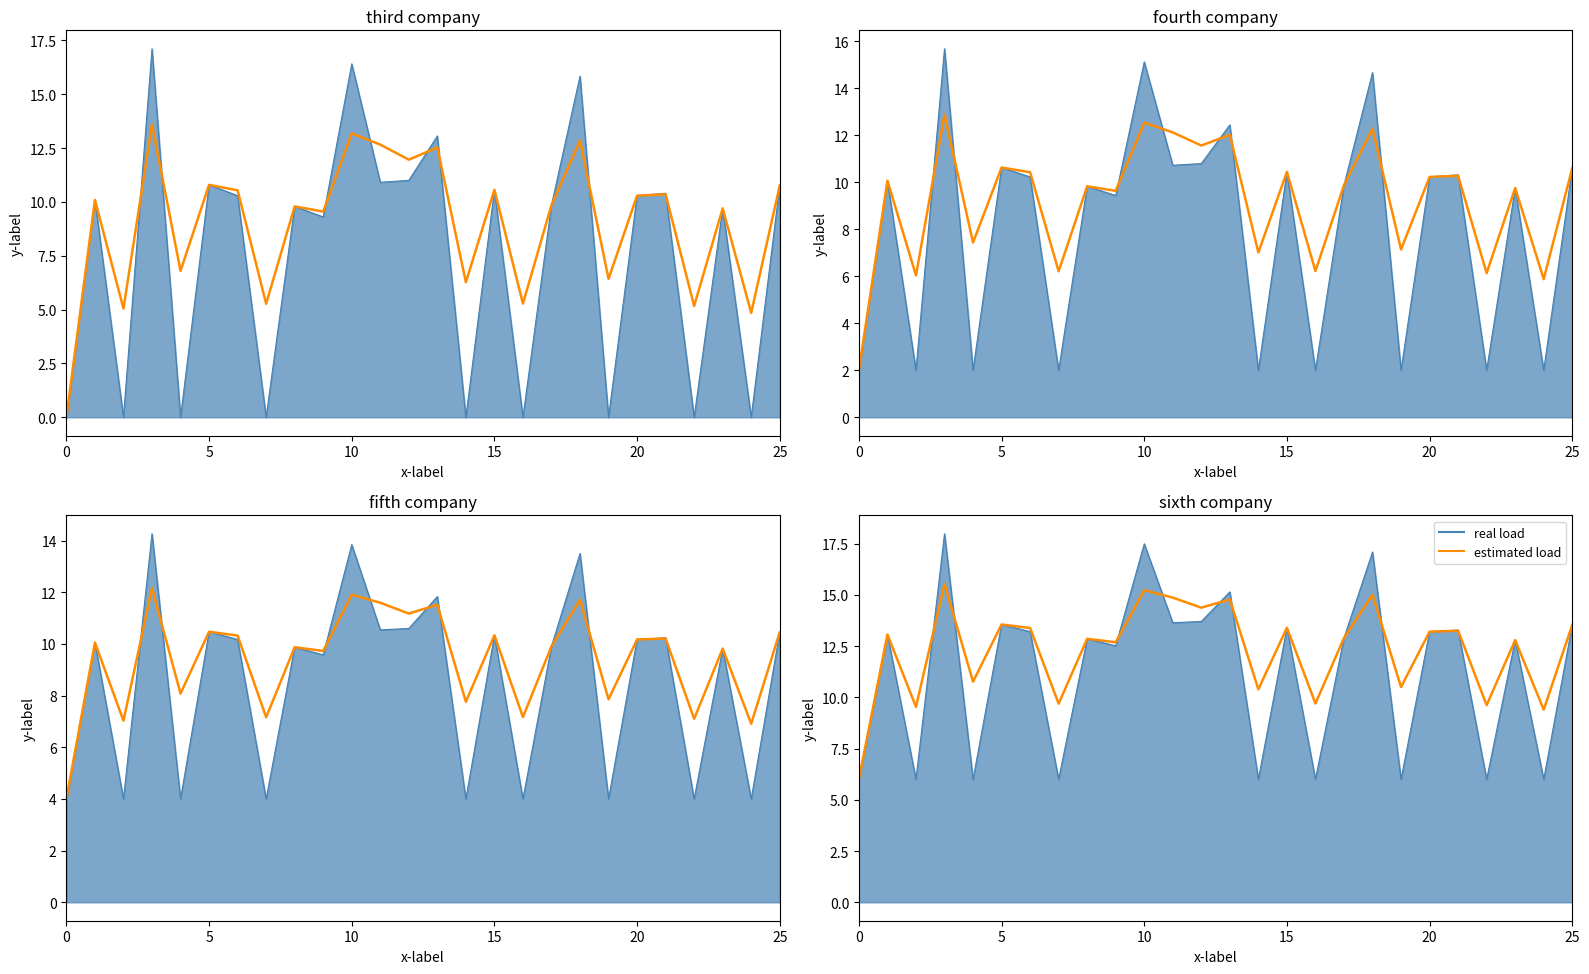

Reading left to right, extract all data points from this chart.

6.0	13.1	9.5	15.5	10.8	13.6	13.4	9.7	12.9	12.7	15.2	14.9	14.4	14.8	10.4	13.4	9.7	12.9	15.0	10.5	13.2	13.2	9.6	12.8	9.4	13.5